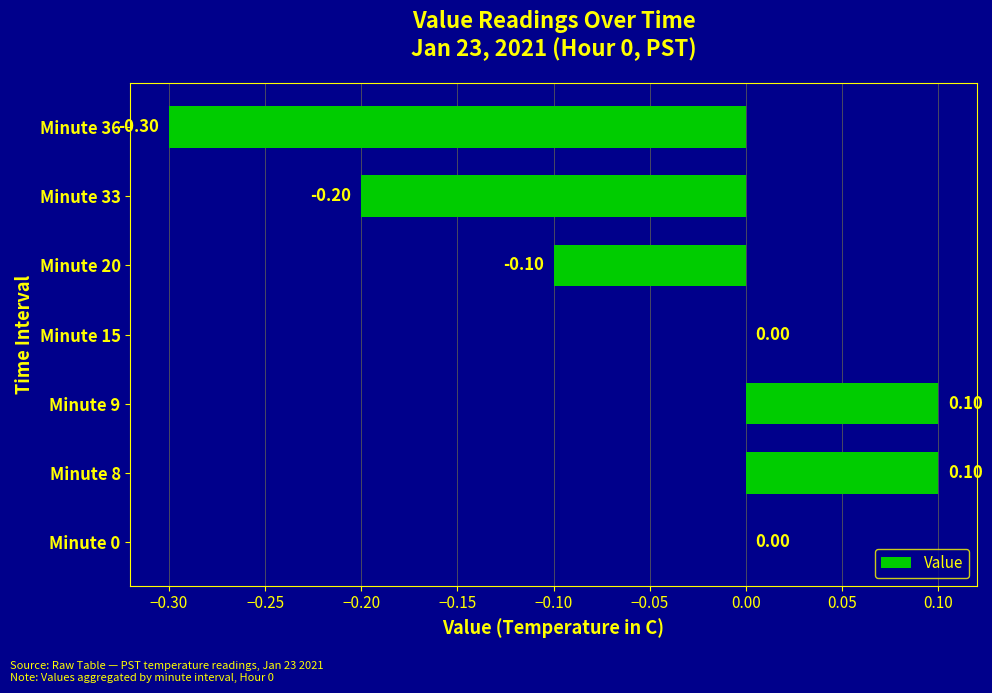

What is the sum of the values at Minute 20 and Minute 36?

-0.4